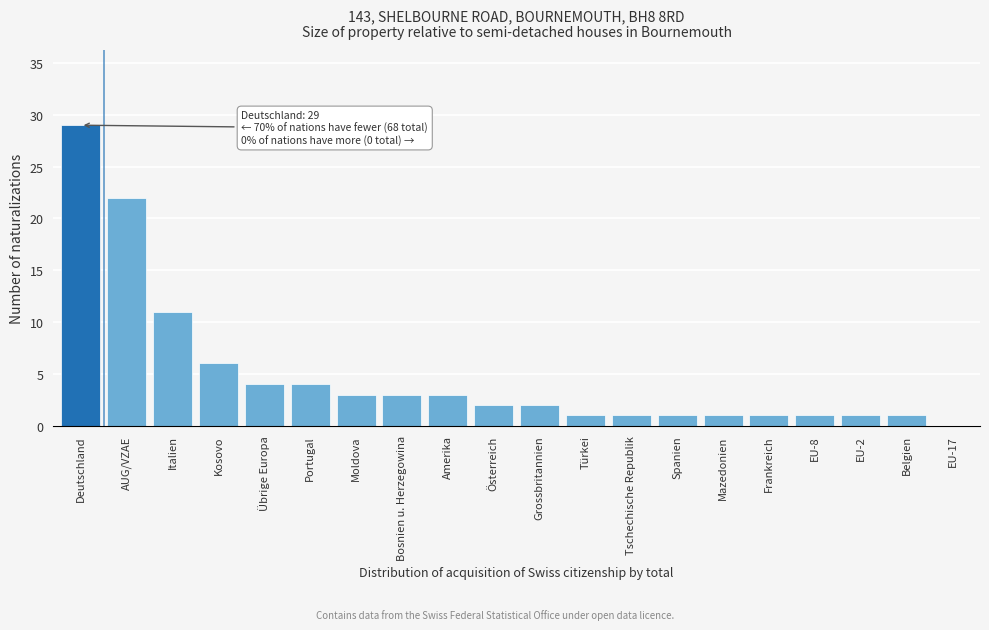

Reading right to left, list all the values displayed in this chart.

EU-17=0	Belgien=1	EU-2=1	EU-8=1	Frankreich=1	Mazedonien=1	Spanien=1	Tschechische Republik=1	Türkei=1	Grossbritannien=2	Österreich=2	Amerika=3	Bosnien u. Herzegowina=3	Moldova=3	Portugal=4	Übrige Europa=4	Kosovo=6	Italien=11	AUG/VZAE=22	Deutschland=29